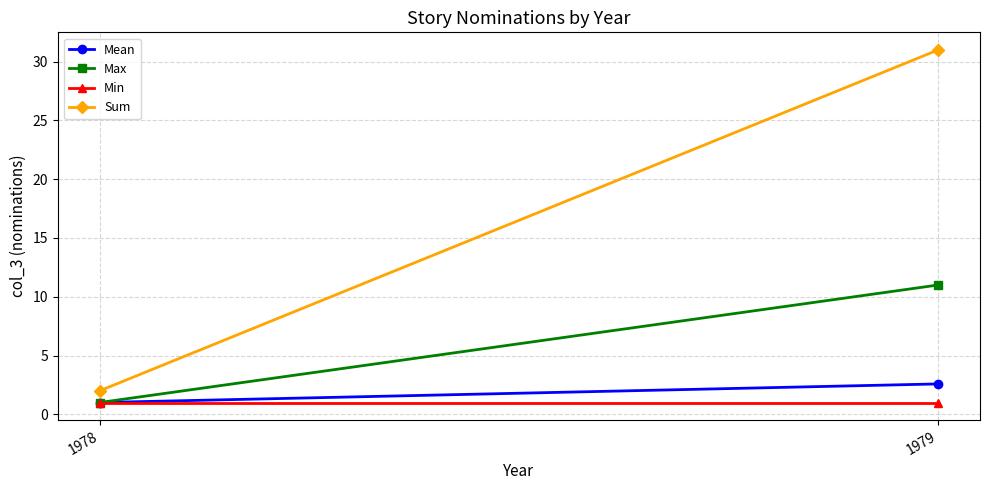

How many distinct data groups are displayed?

4